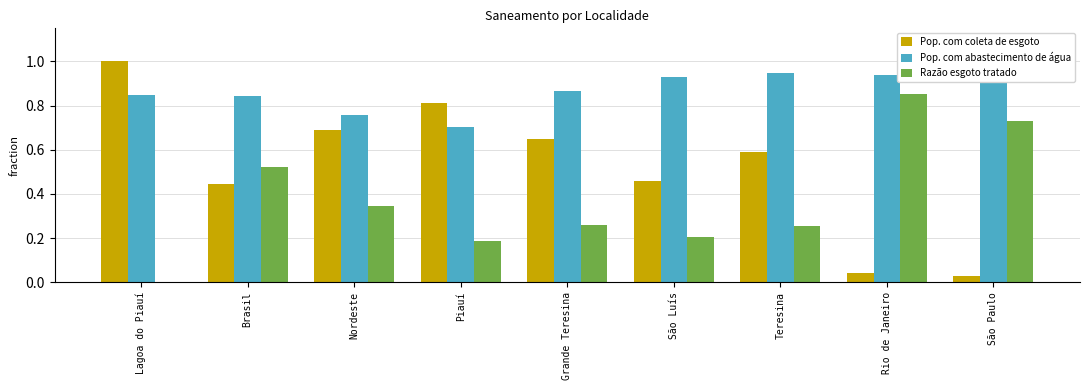

Does the chart contain any negative values?

No